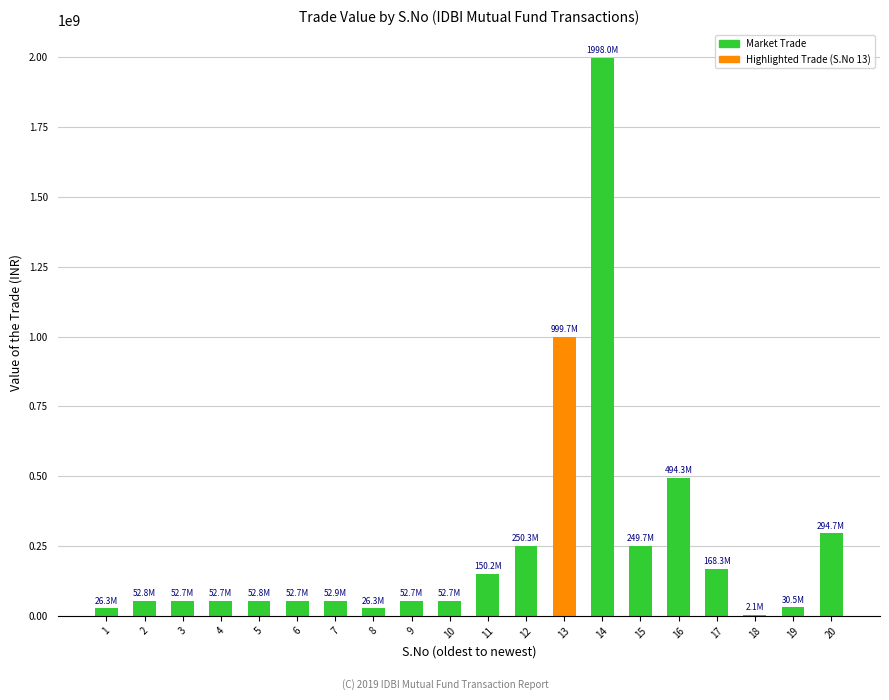

What is the sum of the values at 3 and 1?

79006875